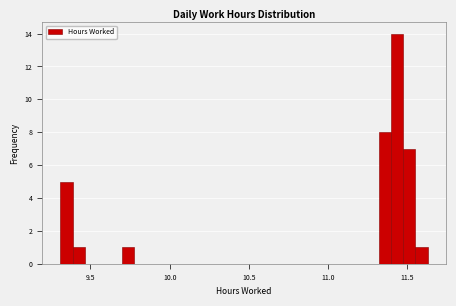

Around what value on the x-axis is the tallest bar? Give the approximate position of its centre, as read against the axis.

11.45